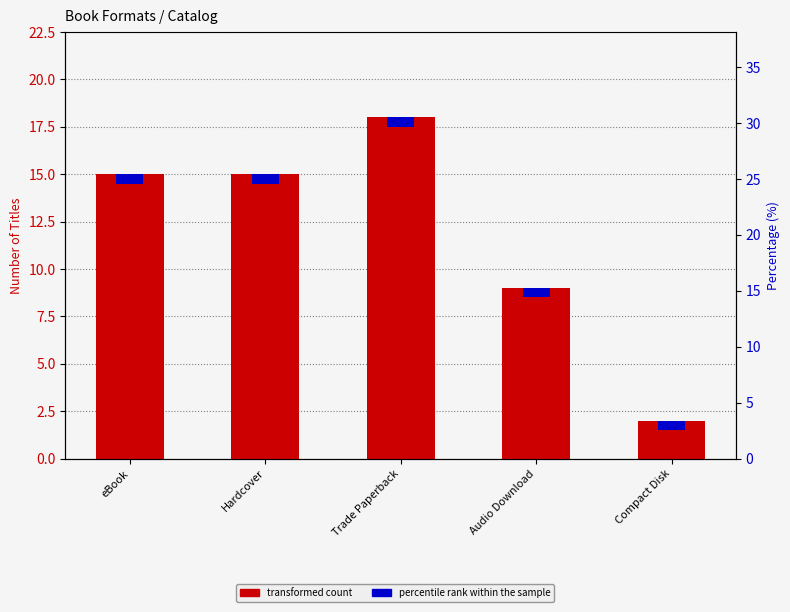

Reading left to right, what are all the values shown in this chart?

eBook=15	Hardcover=15	Trade Paperback=18	Audio Download=9	Compact Disk=2